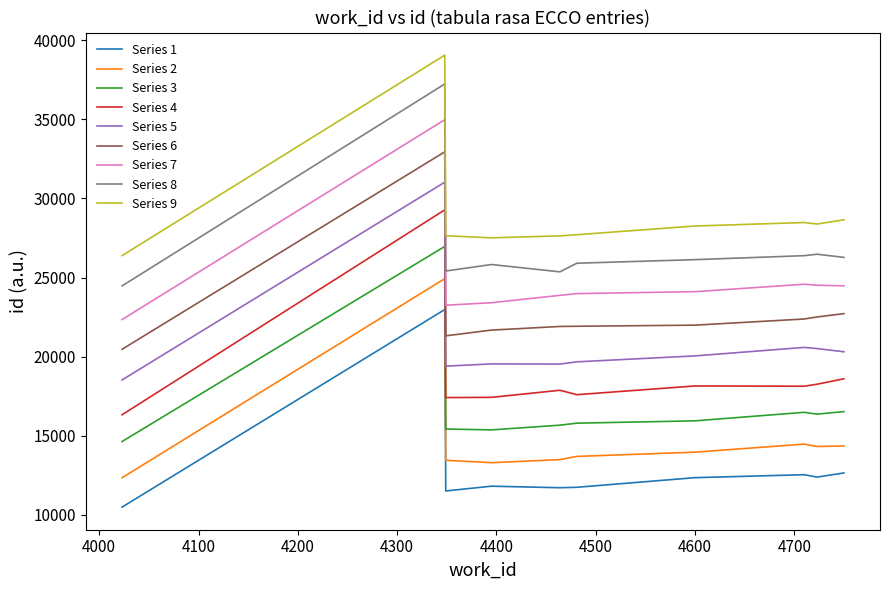

Rank the series by their maximum value, from lowest to highest.

Series 1, Series 2, Series 3, Series 4, Series 5, Series 6, Series 7, Series 8, Series 9